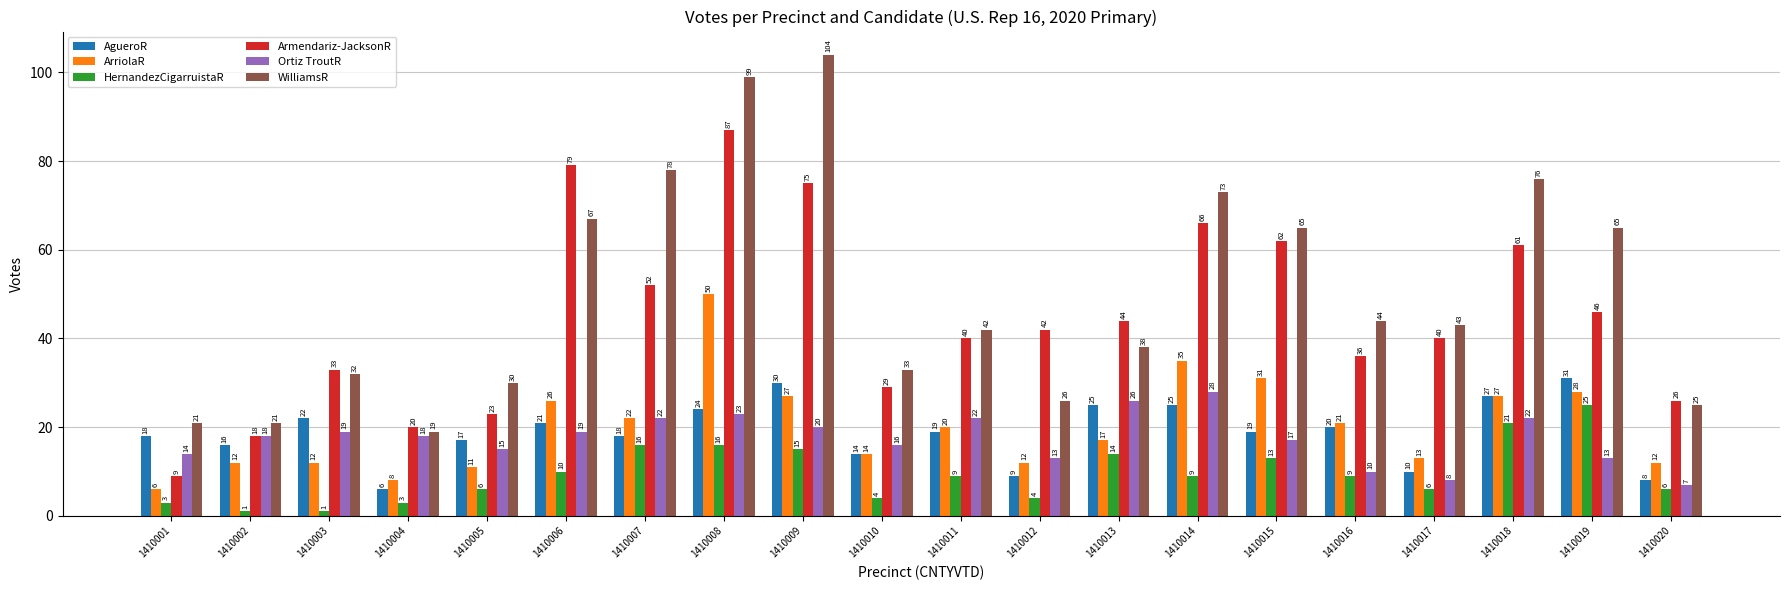

What is the minimum value shown in the chart?

1